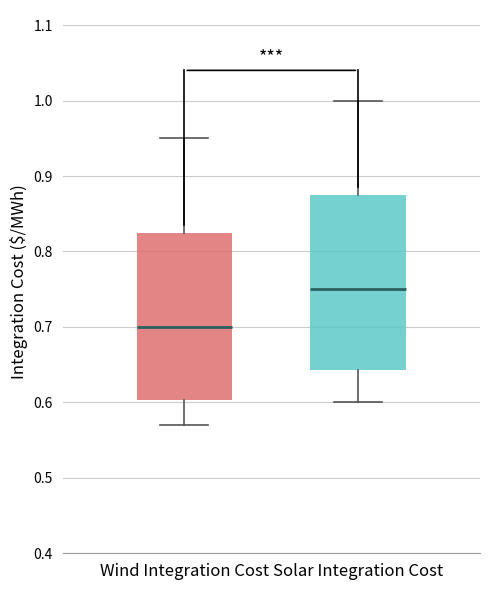

Where is the lower edge of the box for Wind Integration Cost on the y-axis? The values are not printed on the chart, so give them approximately, as read against the axis.

0.60